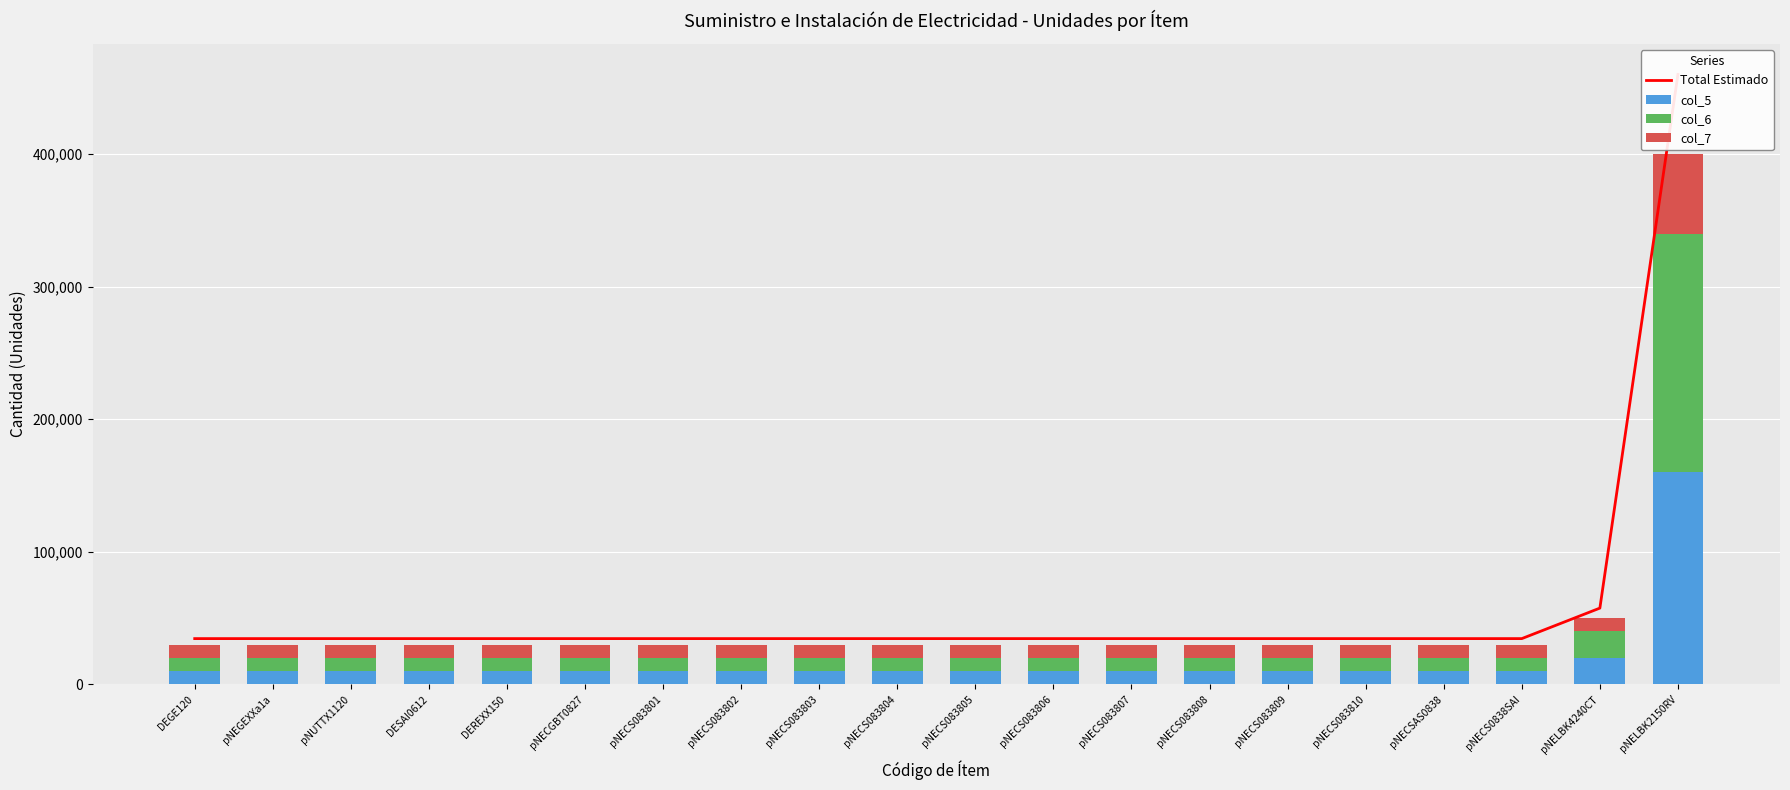

What is the minimum value shown in the chart?

10000.0